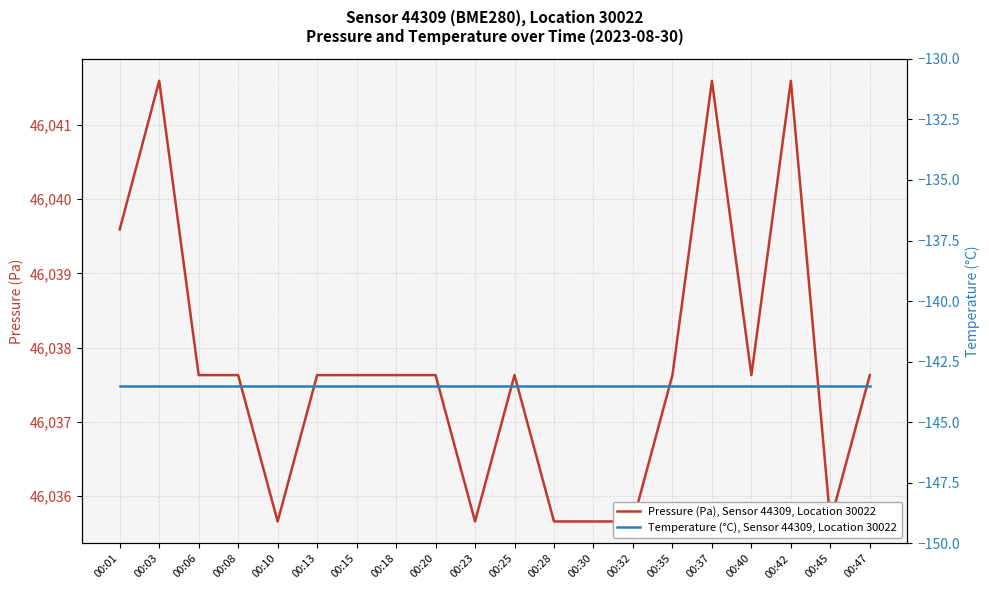

What is the value of the Temperature (°C), Sensor 44309, Location 30022 point at the 14th from the left?

-143.5